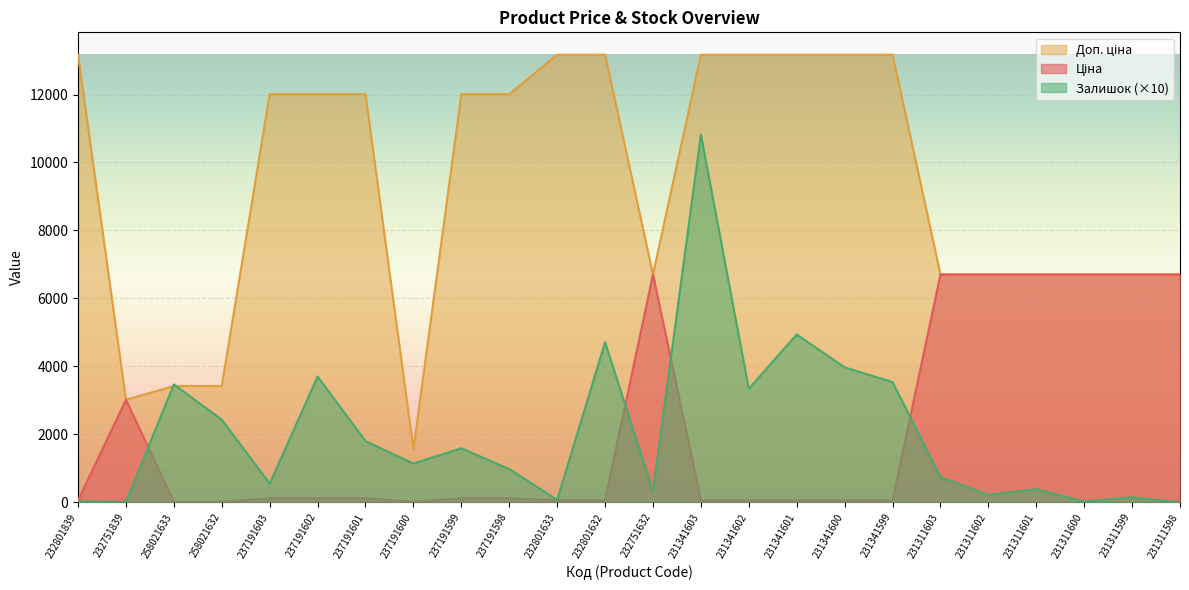

What is the difference between the highest and lowest values at 258021632?

3407.8